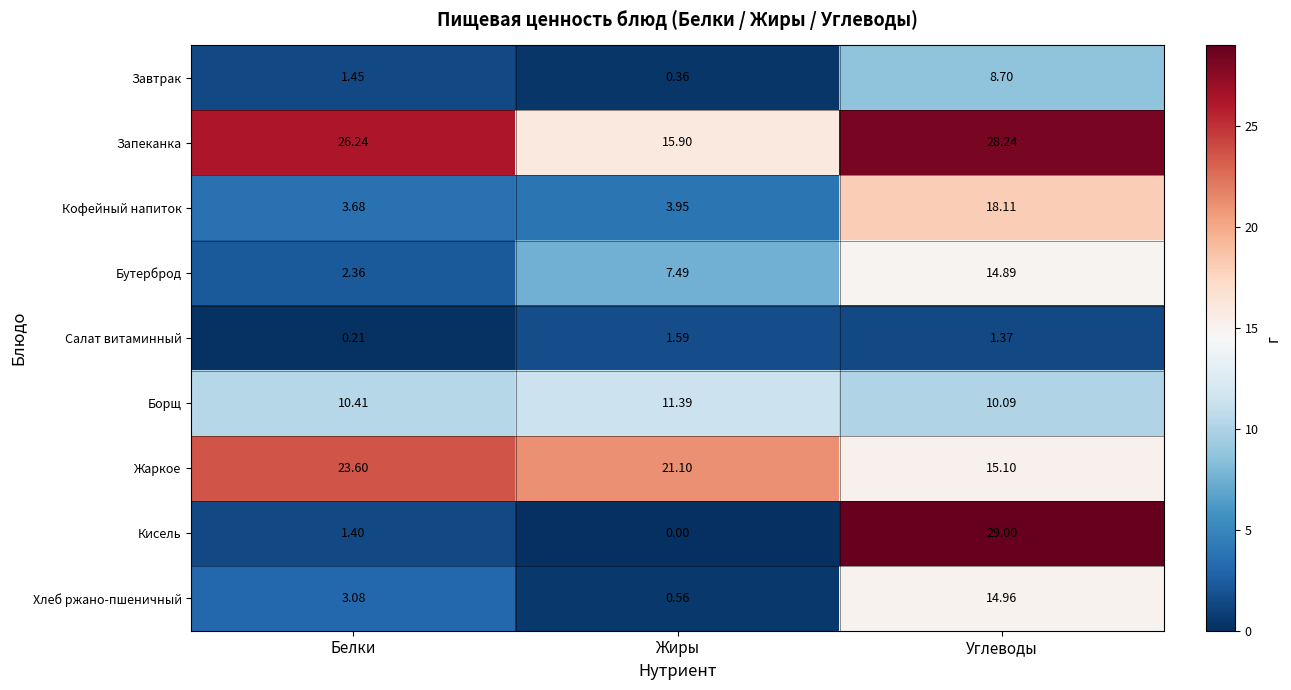

Where does the Кисель series first go above 1?

Белки